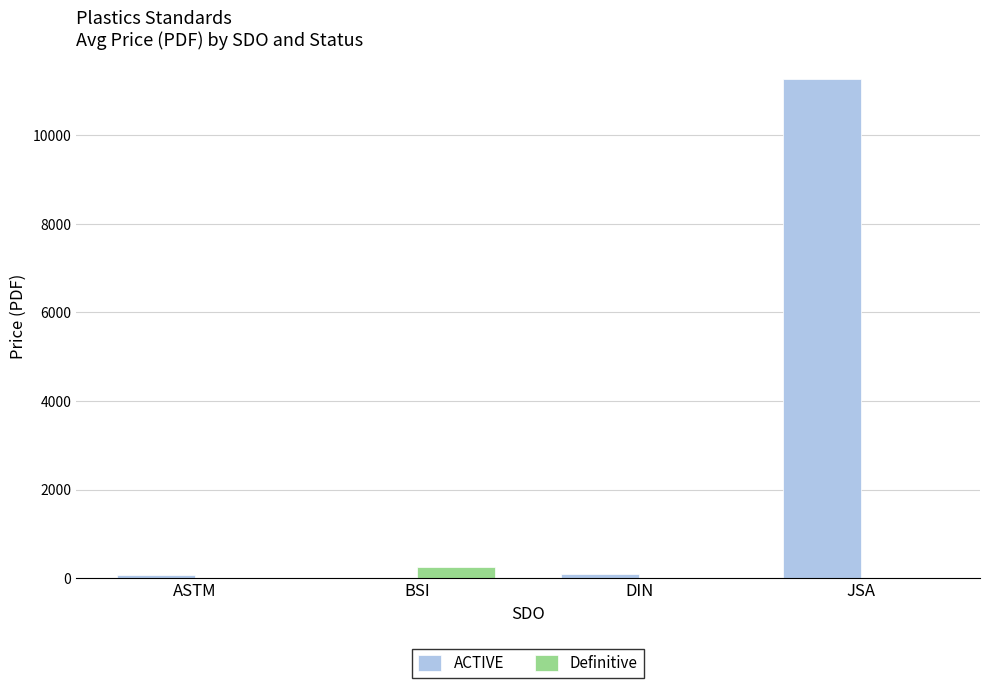

How many data points in Definitive are above 0?

1